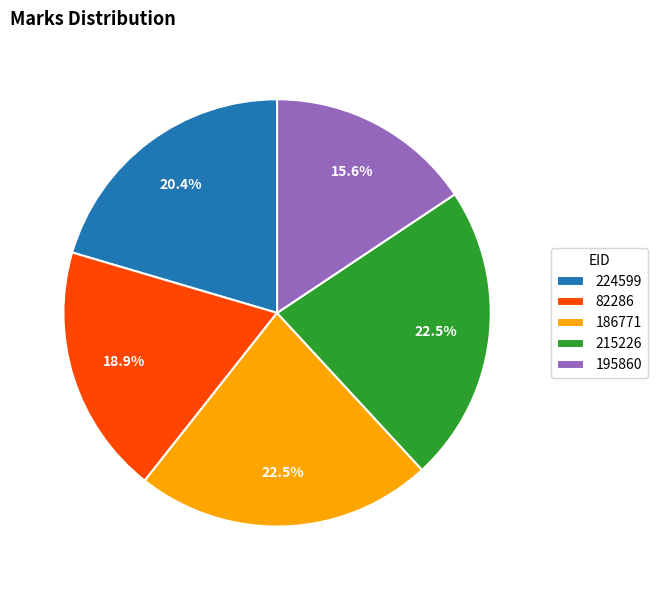

How many slices are in this pie chart?

5